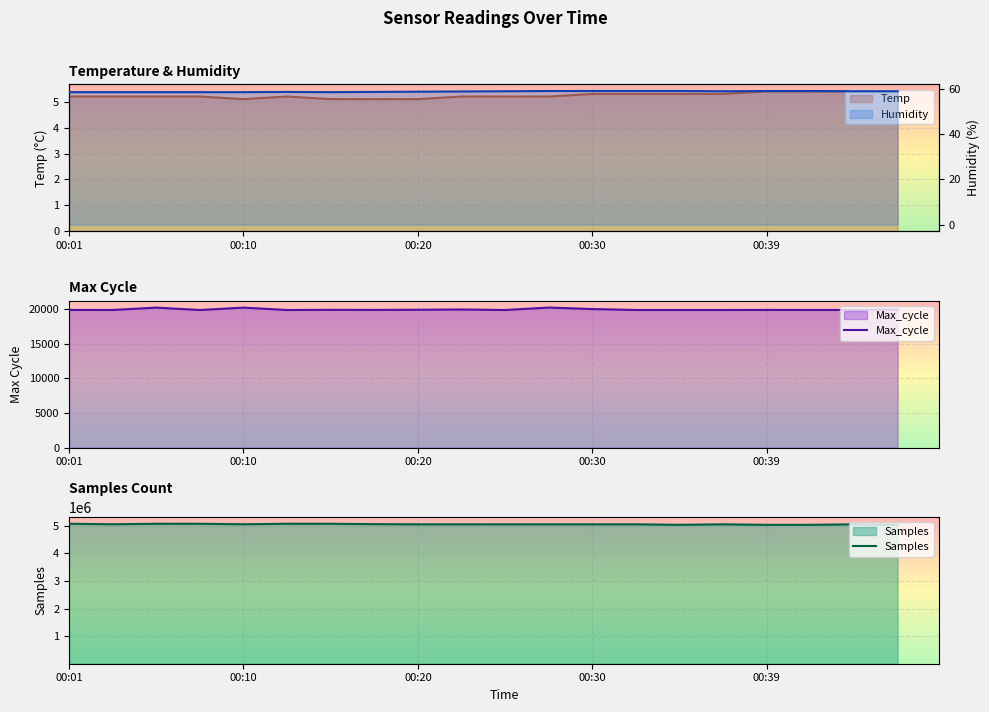

True or false: Humidity and Temp cross at least once.

False